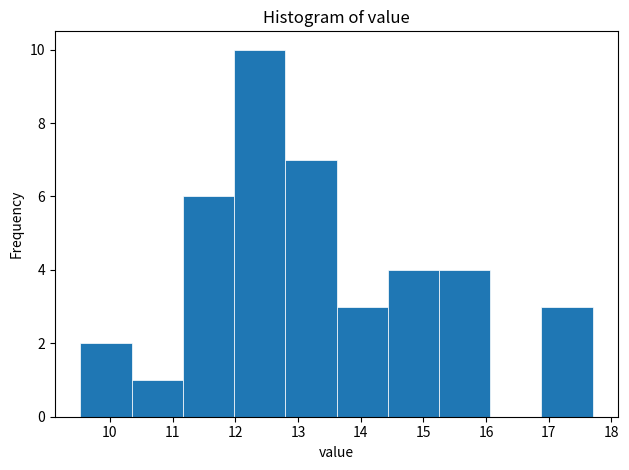

Reading left to right, list every bar in this chart as the range it spans on the x-axis followed by its height. Neither the bar edges nor the heights are printed on the chart, so give them approximately, as read against the axes.

9.5 to 10.3: 2
10.3 to 11.2: 1
11.2 to 12.0: 6
12.0 to 12.8: 10
12.8 to 13.6: 7
13.6 to 14.4: 3
14.4 to 15.2: 4
15.2 to 16.1: 4
16.1 to 16.9: 0
16.9 to 17.7: 3